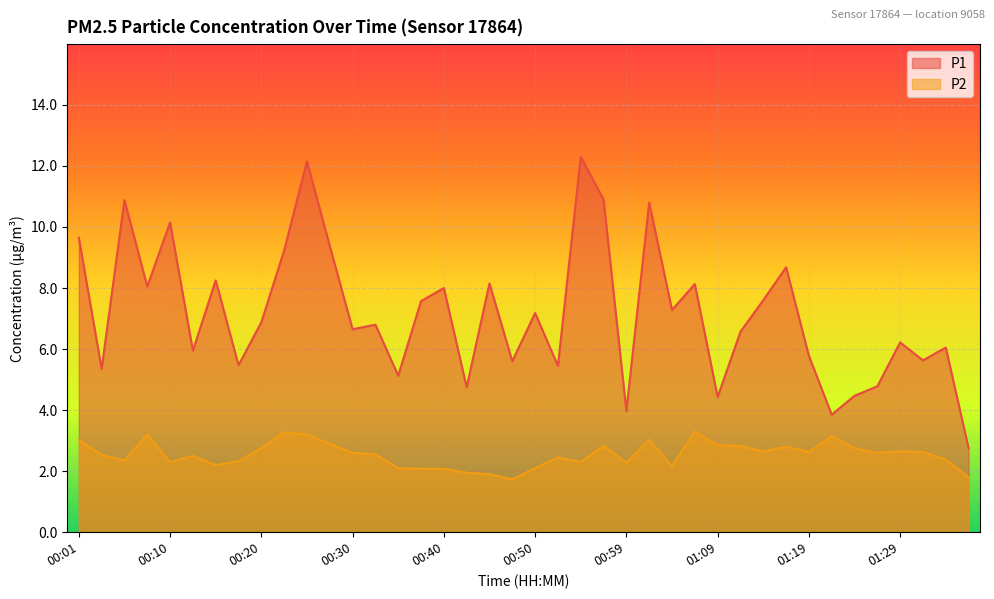

Is it true that P2 equals 0.5 at 00:40?

False